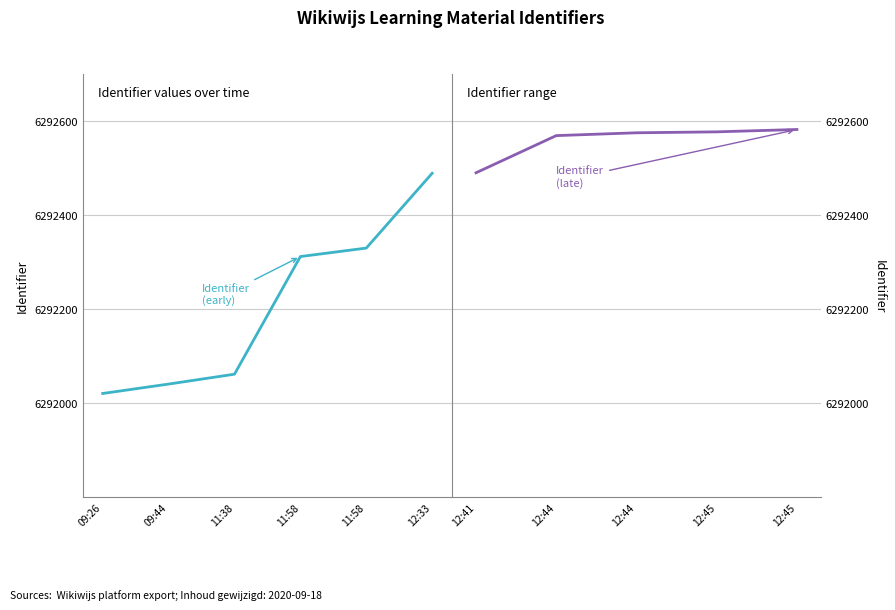

What is the difference between the values at 2020-09-18 09:44:44 and 2020-09-18 12:44:48?

528